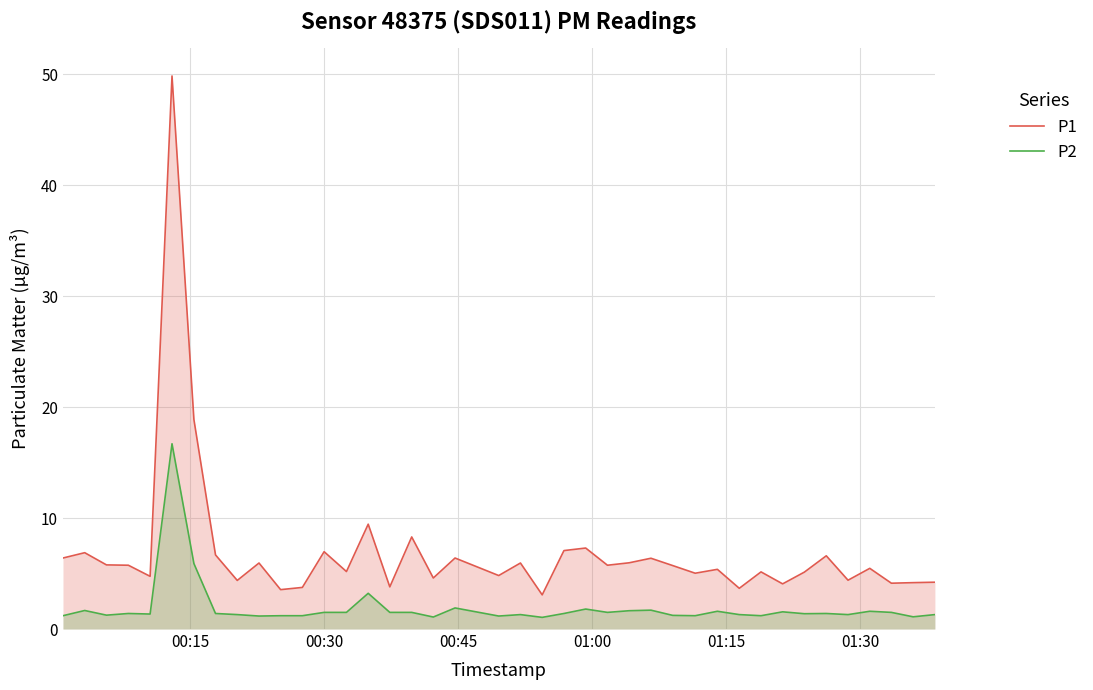

Reading right to left, extract all data points from this chart.

P1: 4.2	4.2	4.1	5.5	4.4	6.6	5.1	4.1	5.2	3.7	5.4	5.0	5.7	6.4	6.0	5.8	7.3	7.1	3.1	6.0	4.8	6.4	4.6	8.3	3.8	9.4	5.2	7.0	3.8	3.5	6.0	4.4	6.7	18.9	49.9	4.8	5.8	5.8	6.9	6.4
P2: 1.3	1.1	1.5	1.6	1.3	1.4	1.4	1.6	1.2	1.3	1.6	1.2	1.2	1.7	1.6	1.5	1.8	1.4	1.1	1.3	1.2	1.9	1.1	1.5	1.5	3.2	1.5	1.5	1.2	1.2	1.2	1.3	1.4	5.9	16.7	1.4	1.4	1.2	1.7	1.2